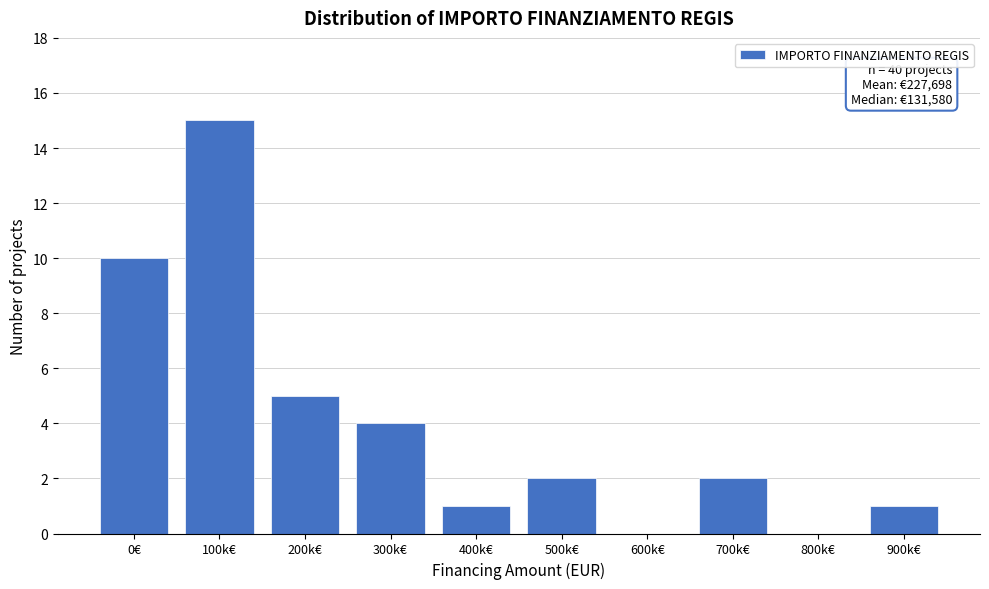

Reading left to right, transcribe all the data shown in this chart.

0€=10	100k€=15	200k€=5	300k€=4	400k€=1	500k€=2	600k€=0	700k€=2	800k€=0	900k€=1